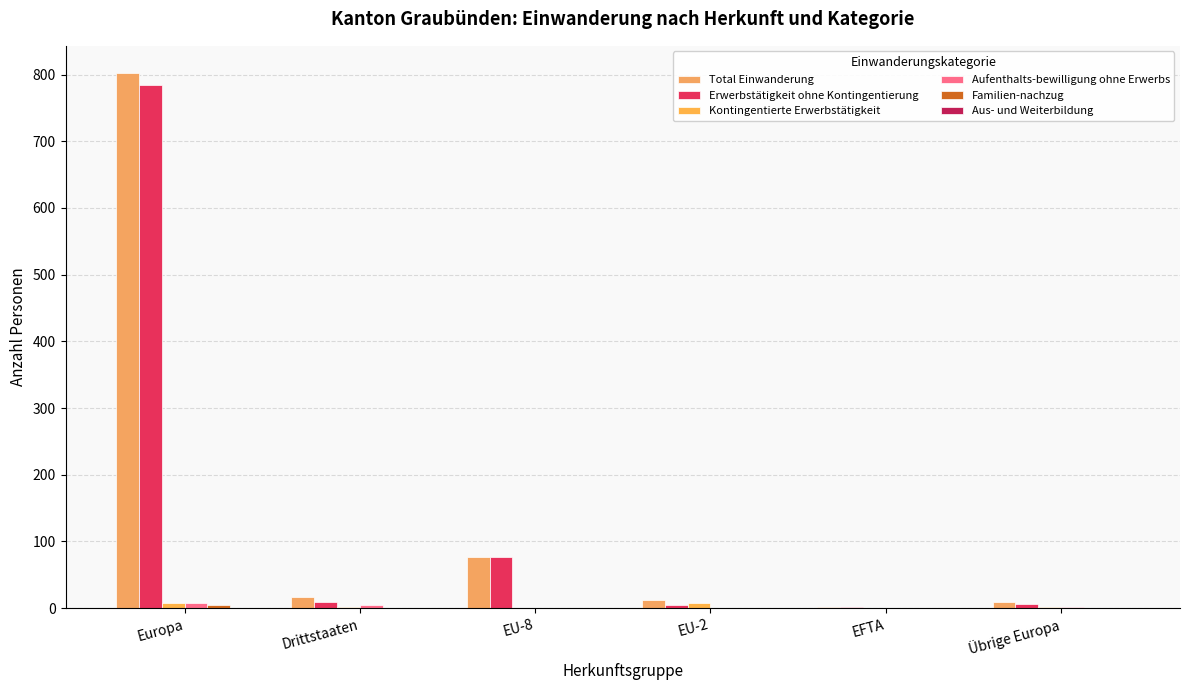

What position from the left is Übrige Europa?

6